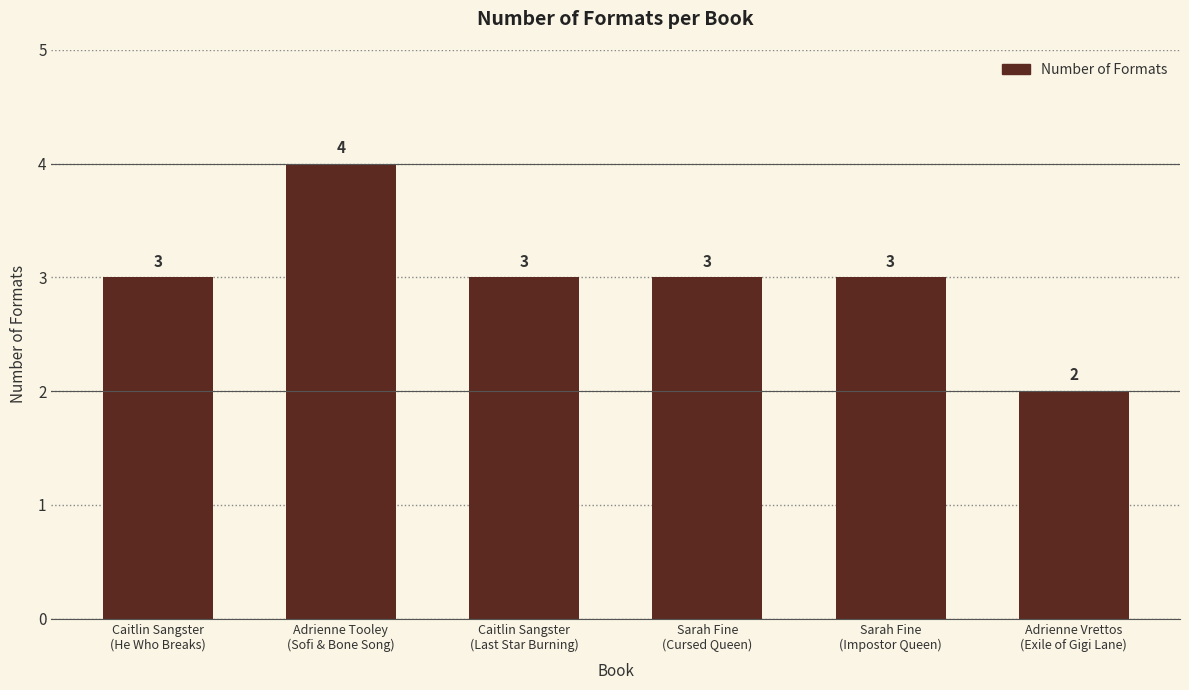

Reading left to right, extract all data points from this chart.

3	4	3	3	3	2